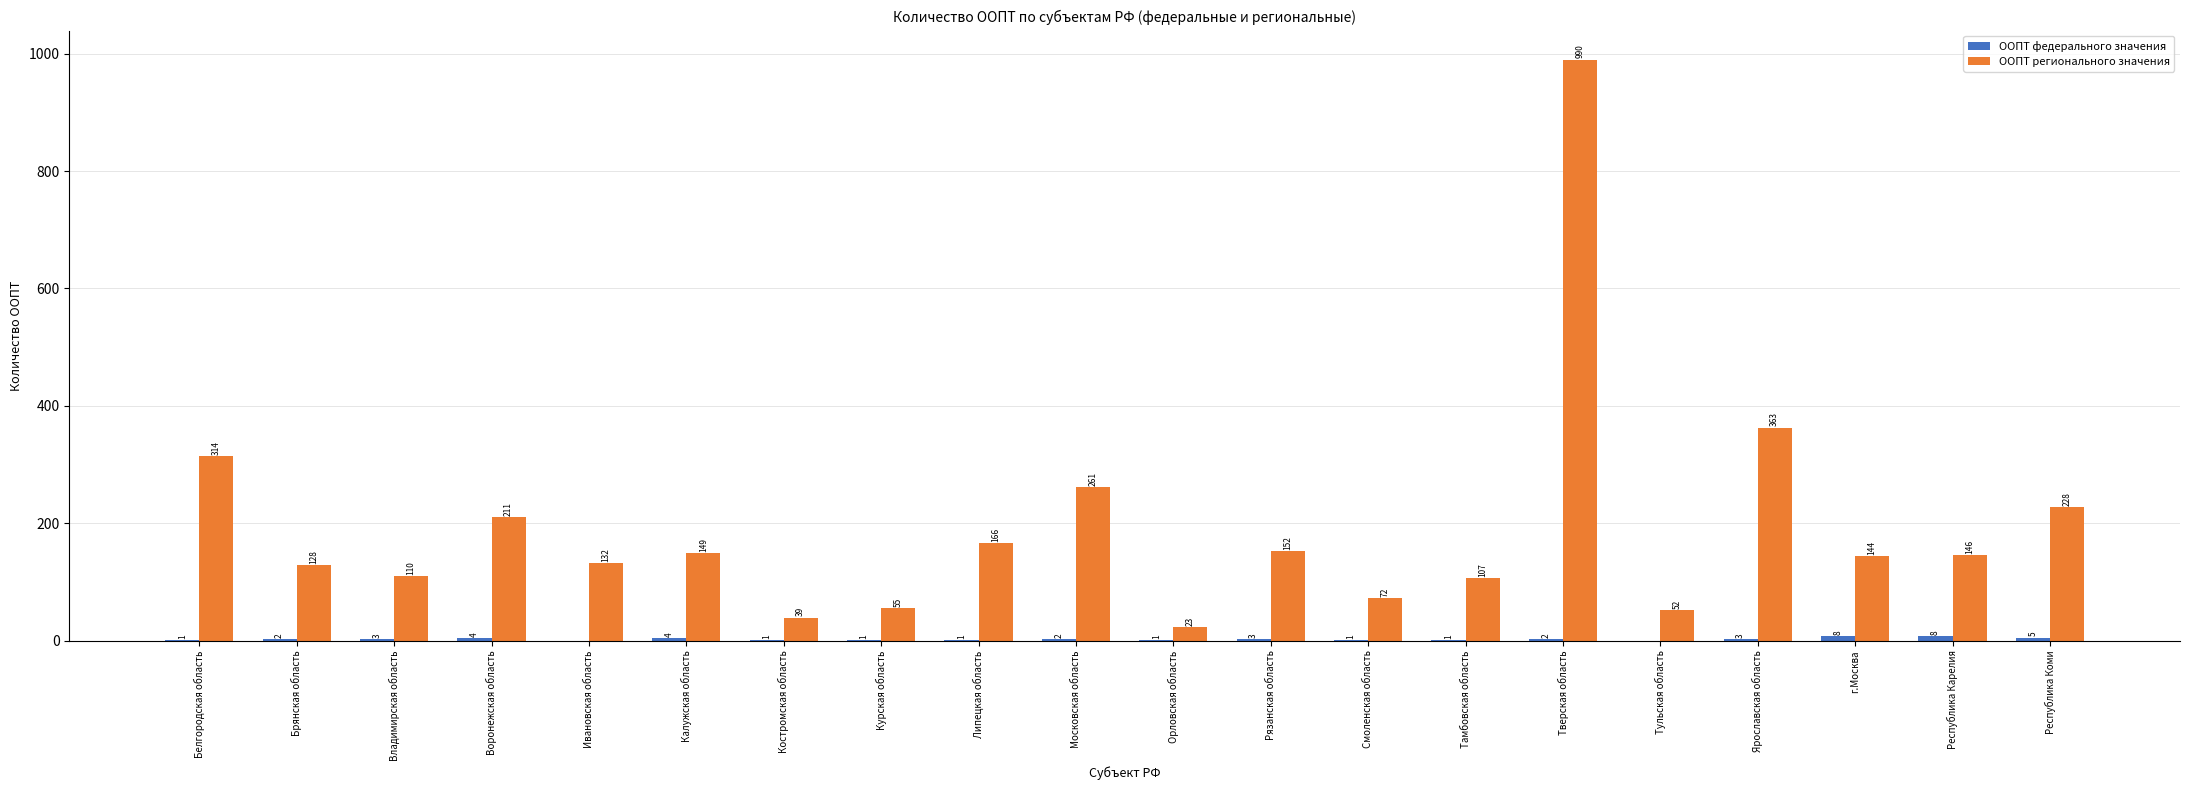

Which series changed the most between Брянская область and Смоленская область?

ООПТ регионального значения